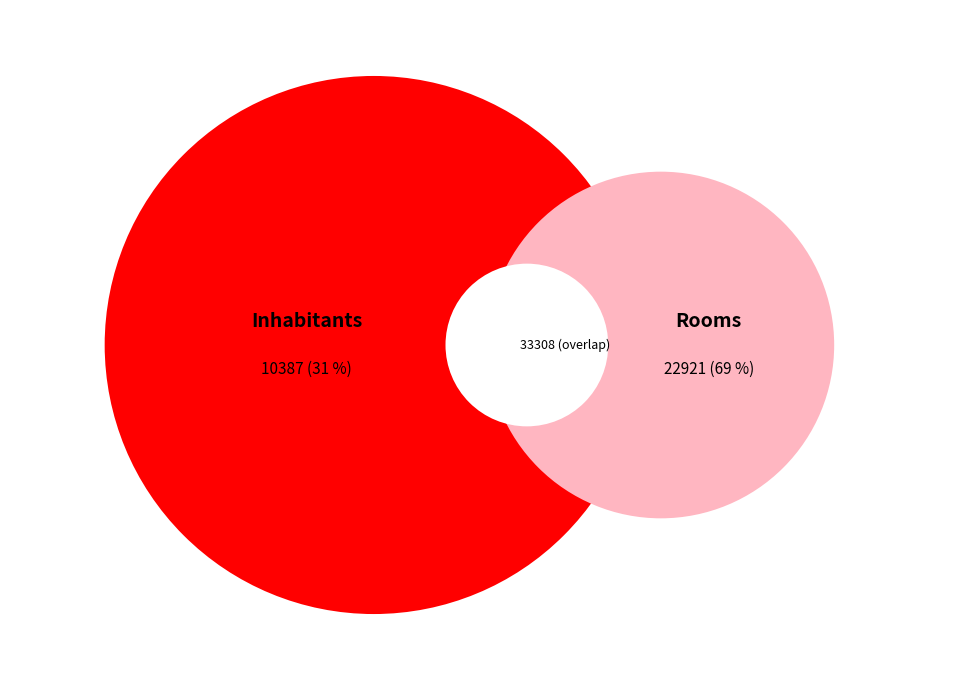

What is the majority slice?

Rooms